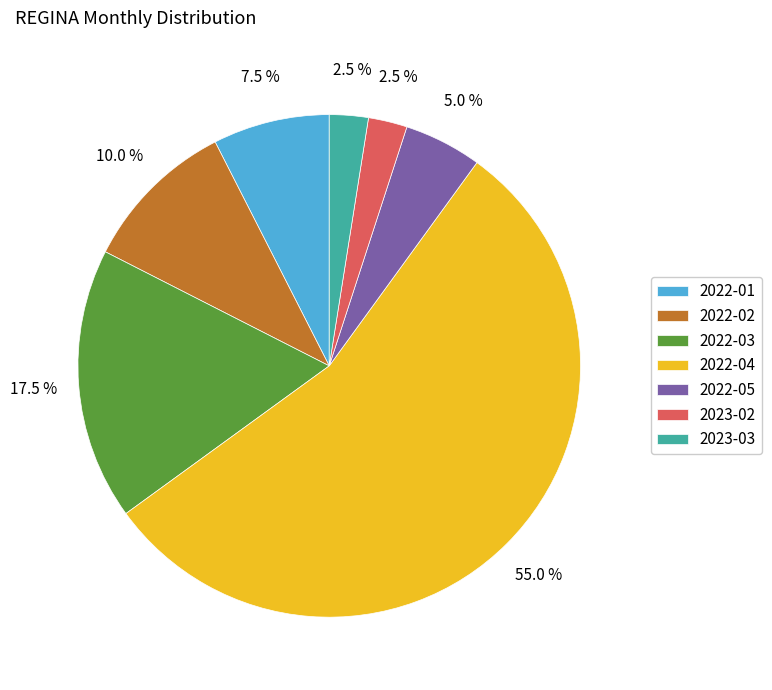

Combined, what portion of the pie is 2023-02 and 2022-01?

10.0%